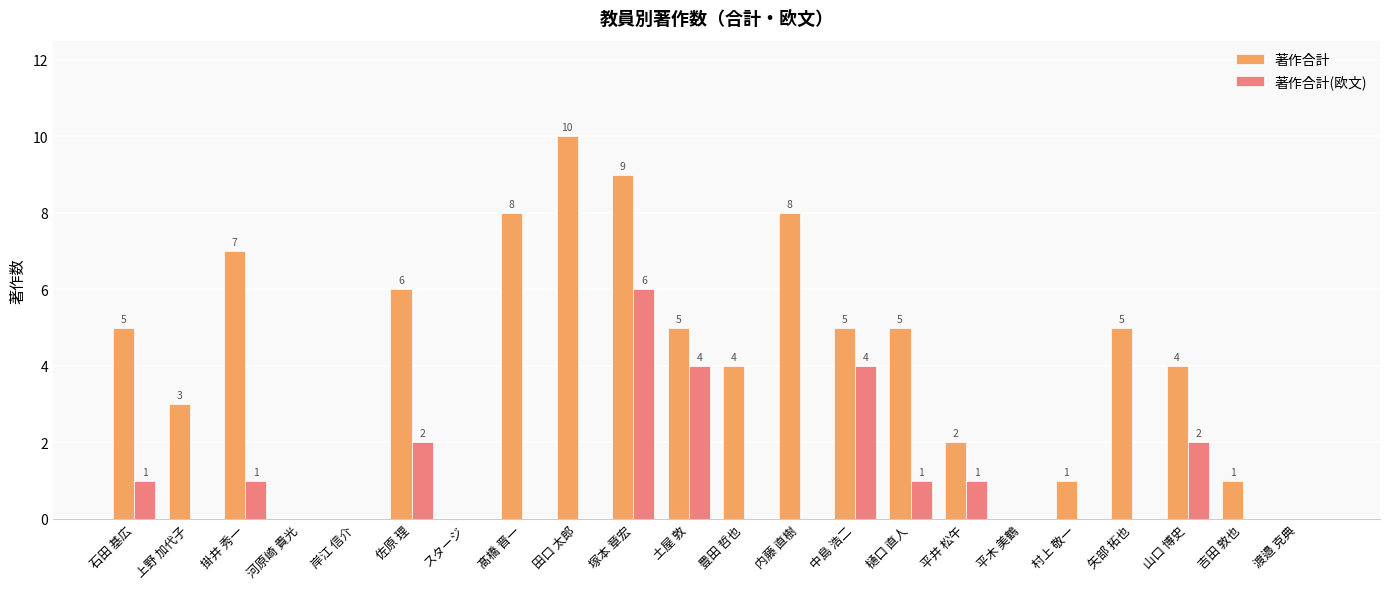

Reading left to right, list all the values displayed in this chart.

著作合計: 石田 基広=5	上野 加代子=3	掛井 秀一=7	河原崎 貴光=0	岸江 信介=0	佐原 理=6	スタージ=0	髙橋 晋一=8	田口 太郎=10	塚本 章宏=9	土屋 敦=5	豊田 哲也=4	内藤 直樹=8	中島 浩二=5	樋口 直人=5	平井 松午=2	平木 美鶴=0	村上 敬一=1	矢部 拓也=5	山口 博史=4	吉田 敦也=1	渡邉 克典=0
著作合計(欧文): 石田 基広=1	上野 加代子=0	掛井 秀一=1	河原崎 貴光=0	岸江 信介=0	佐原 理=2	スタージ=0	髙橋 晋一=0	田口 太郎=0	塚本 章宏=6	土屋 敦=4	豊田 哲也=0	内藤 直樹=0	中島 浩二=4	樋口 直人=1	平井 松午=1	平木 美鶴=0	村上 敬一=0	矢部 拓也=0	山口 博史=2	吉田 敦也=0	渡邉 克典=0